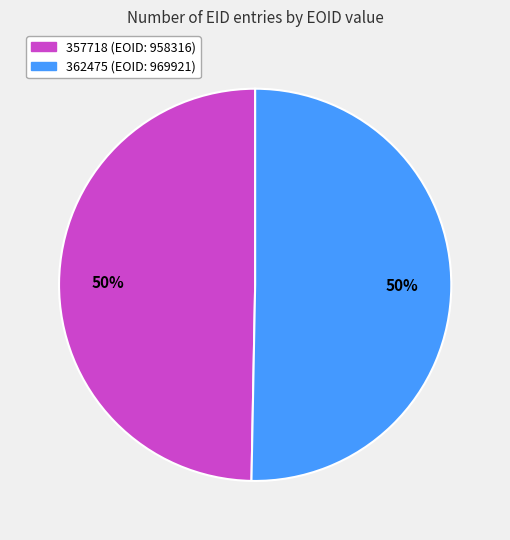

Do 362475 and 357718 together represent more than half of the pie?

Yes